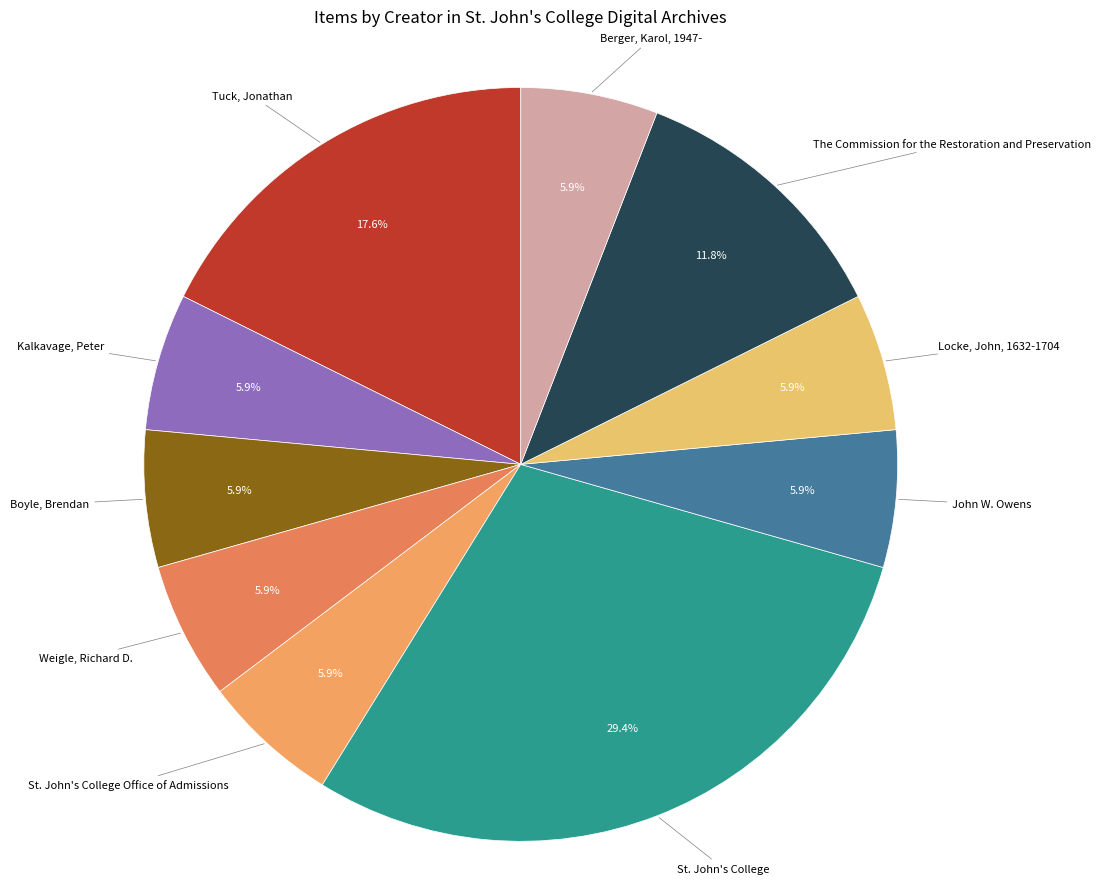

Between Weigle, Richard D. and Tuck, Jonathan, which is larger?

Tuck, Jonathan